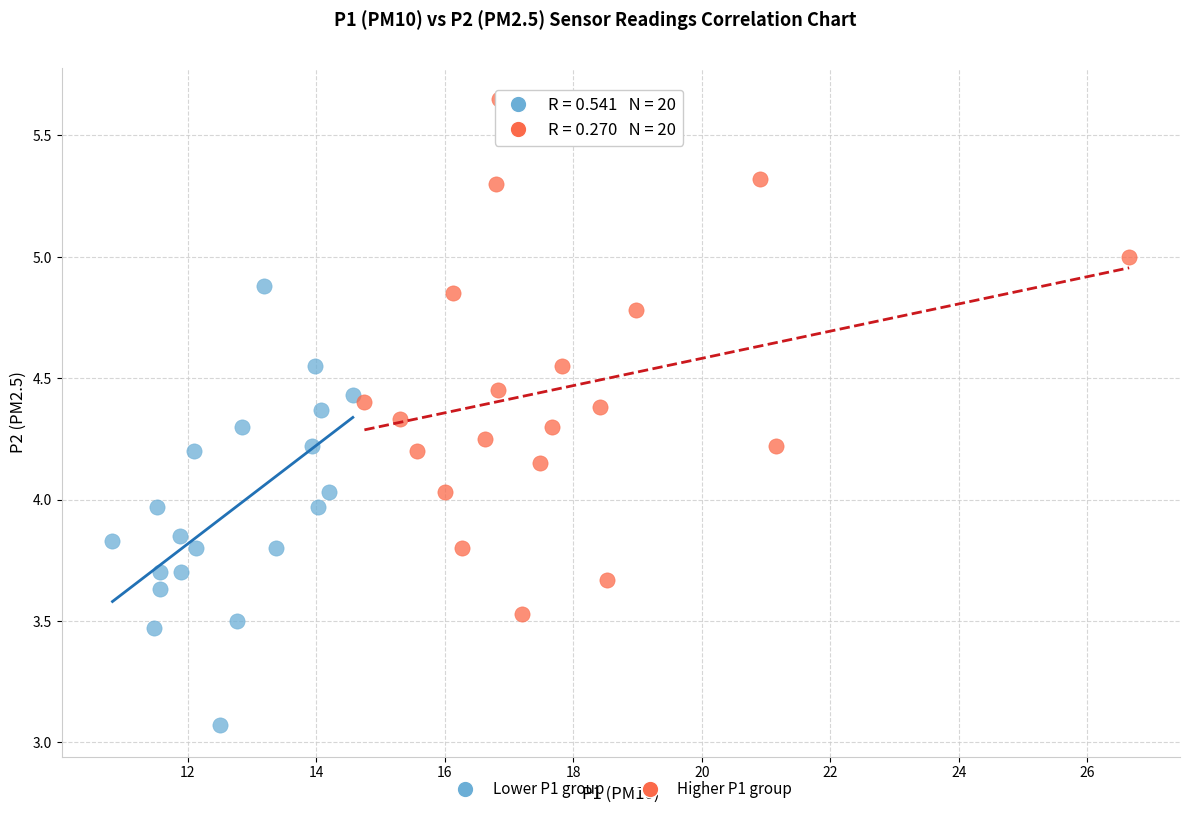

Which series has the widest spread of Y values?

Higher P1 group